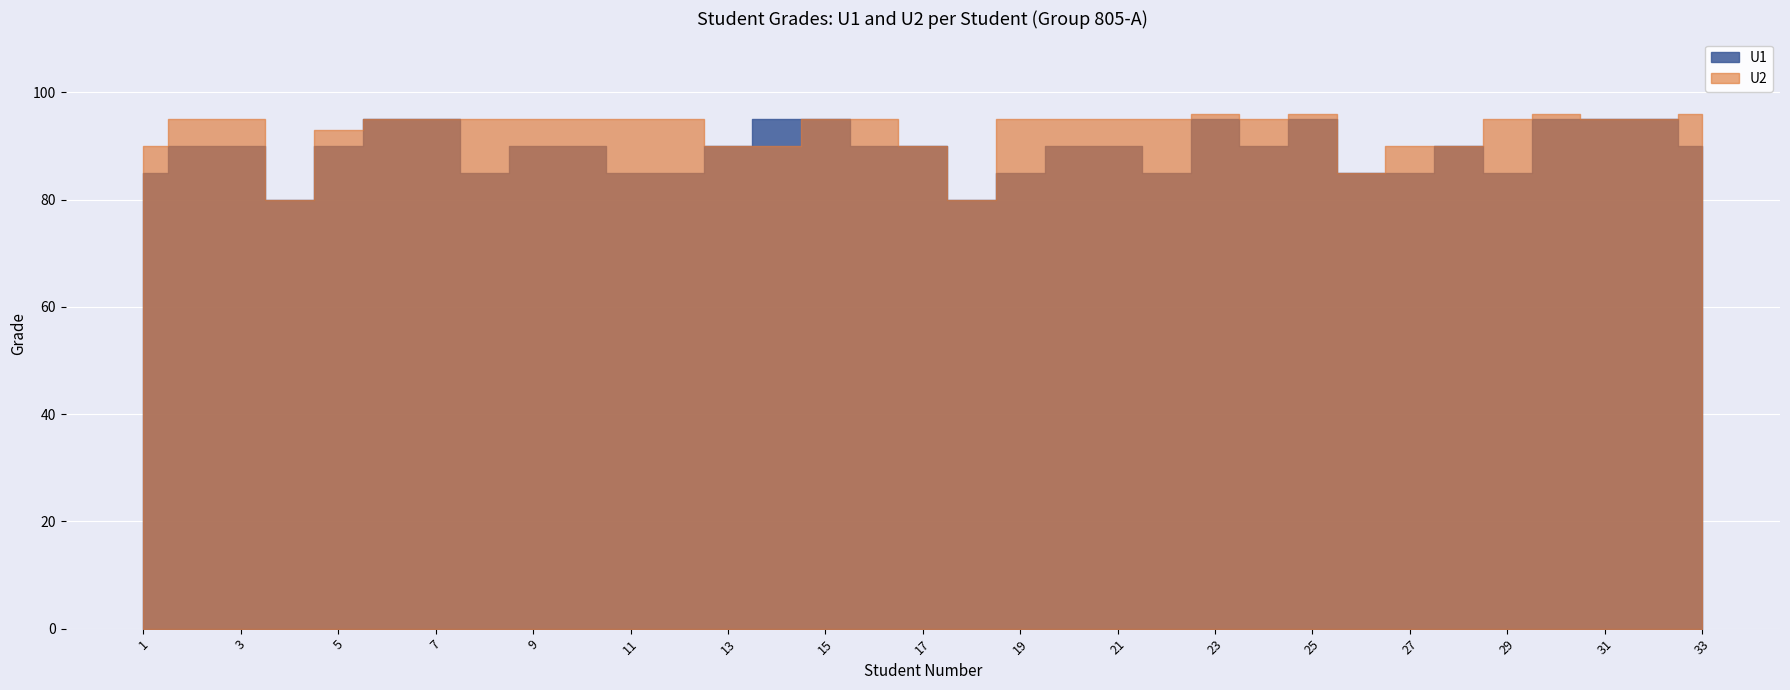

At which label does U2 first exceed 95?

23